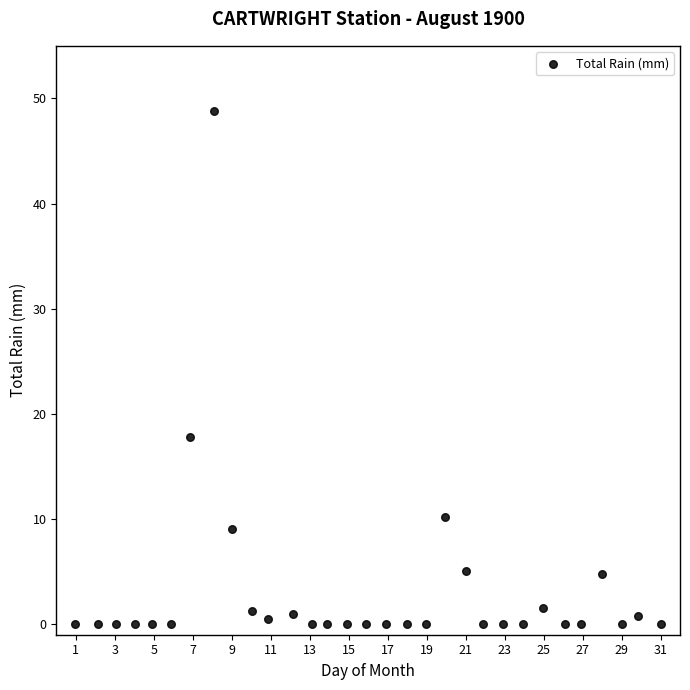

What Y value in the scatter plot is closest to 24?

17.8